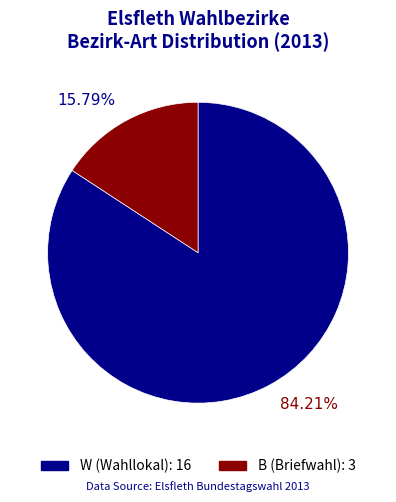

Count the number of slices in the pie.

2